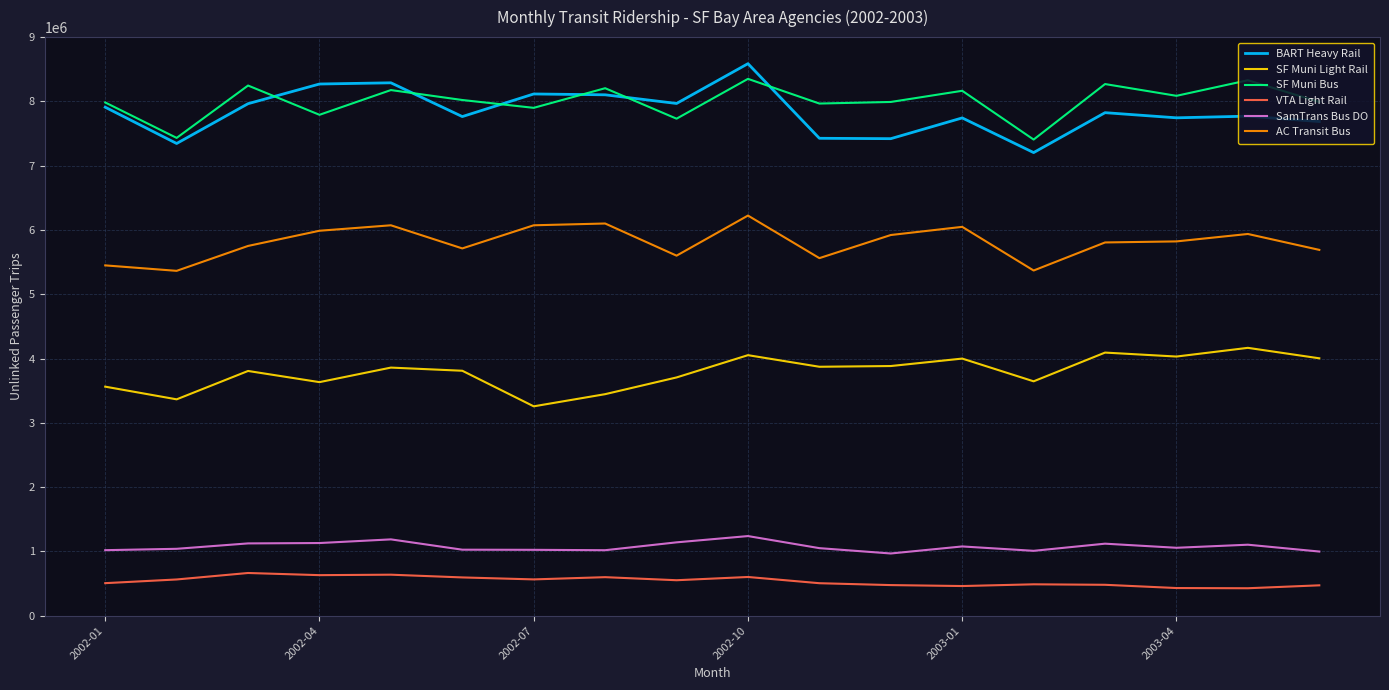

What is the maximum value shown in the chart?

8586941